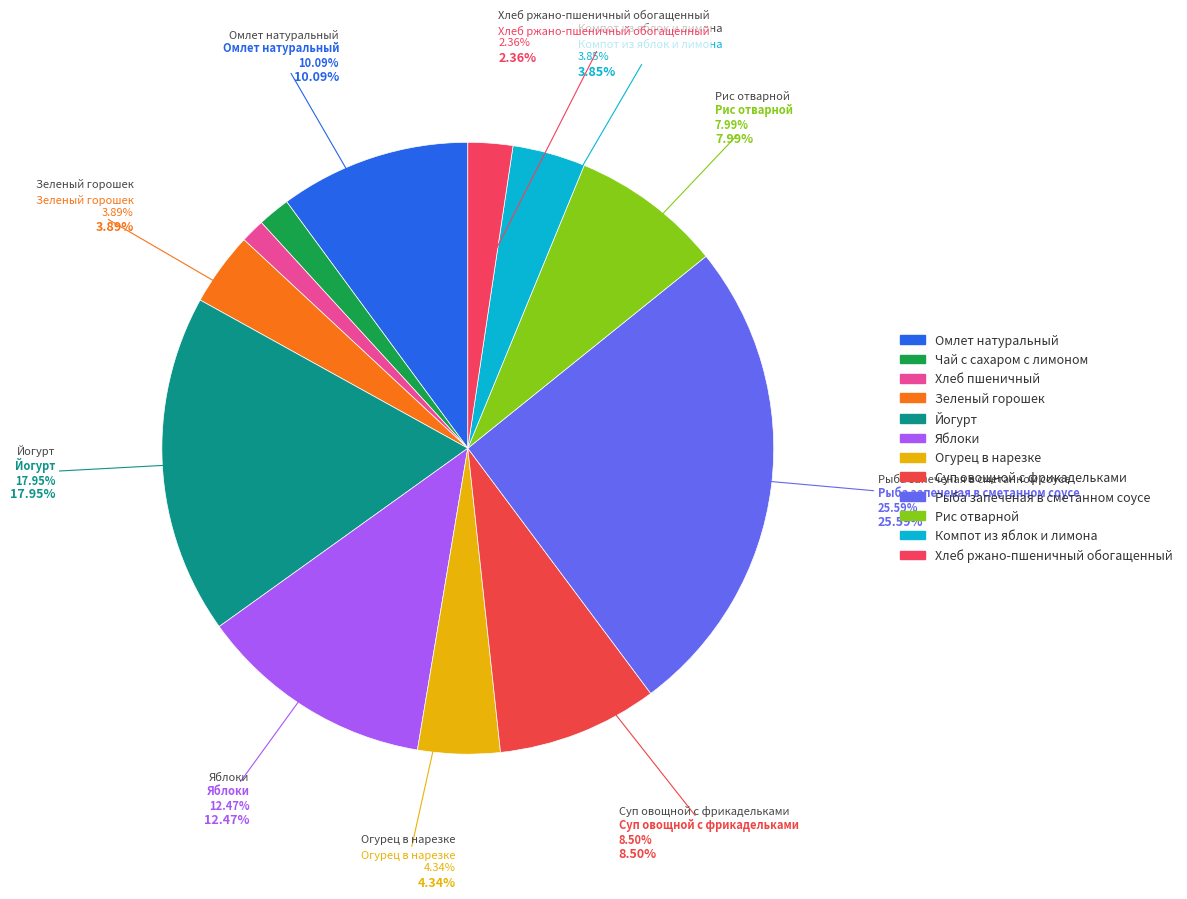

Does Хлеб ржано-пшеничный обогащенный account for over 50% of the chart?

No